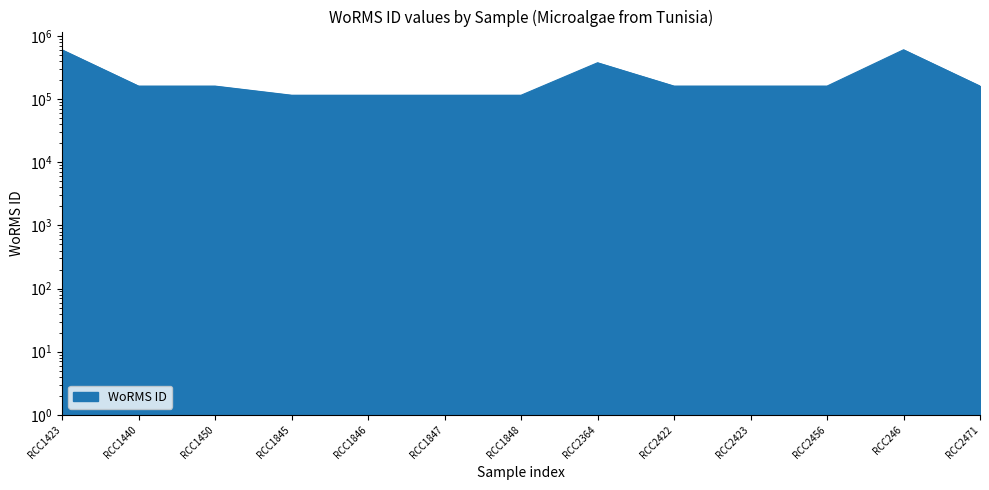

Reading right to left, extract all data points from this chart.

RCC2471=160572	RCC246=603429	RCC2456=160572	RCC2423=160572	RCC2422=160572	RCC2364=376073	RCC1848=115104	RCC1847=115104	RCC1846=115104	RCC1845=115104	RCC1450=160563	RCC1440=160563	RCC1423=601284